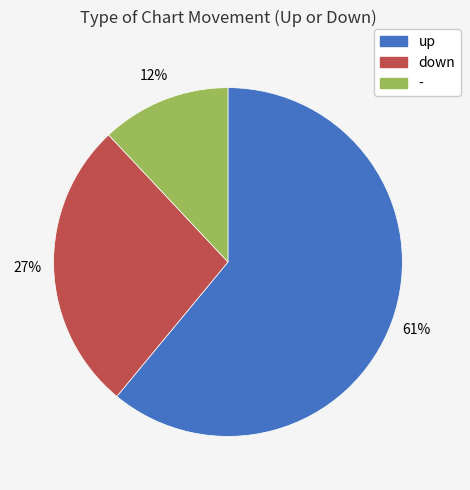

Is there a majority slice in this chart?

Yes